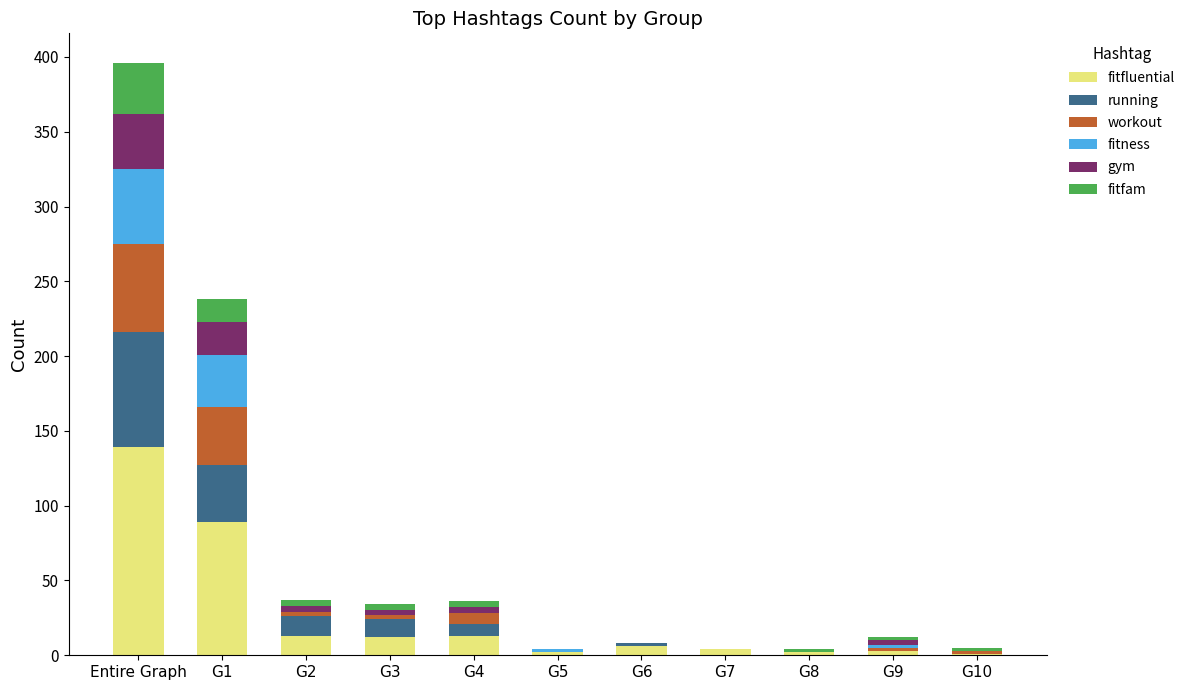

Which category has the highest value in the fitfluential series?

Entire Graph